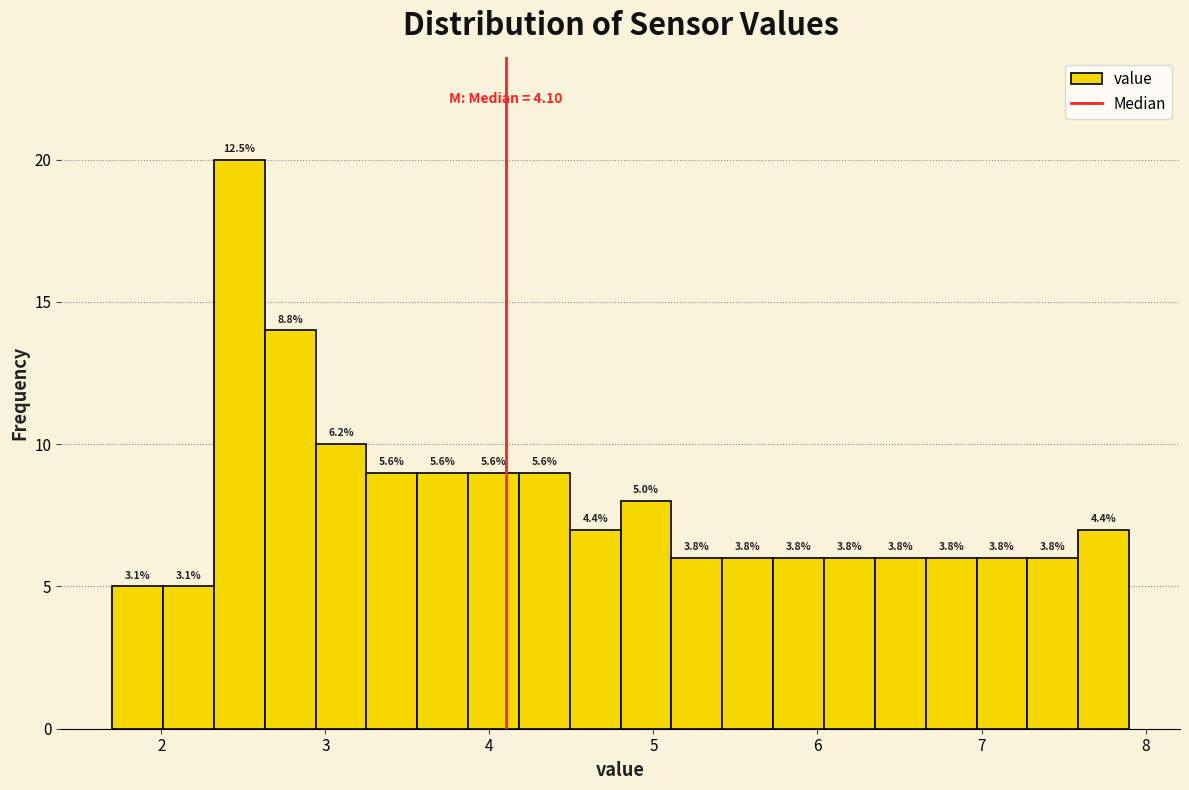

Around what value on the x-axis is the tallest bar? Give the approximate position of its centre, as read against the axis.

2.5